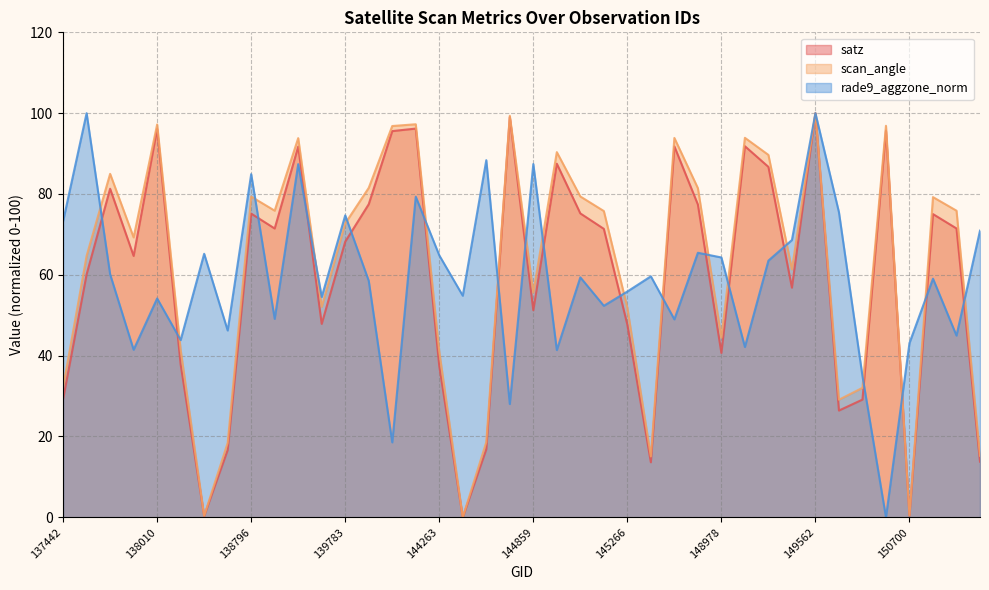

Which series changed the most between 145856 and 148990?

rade9_aggzone_norm